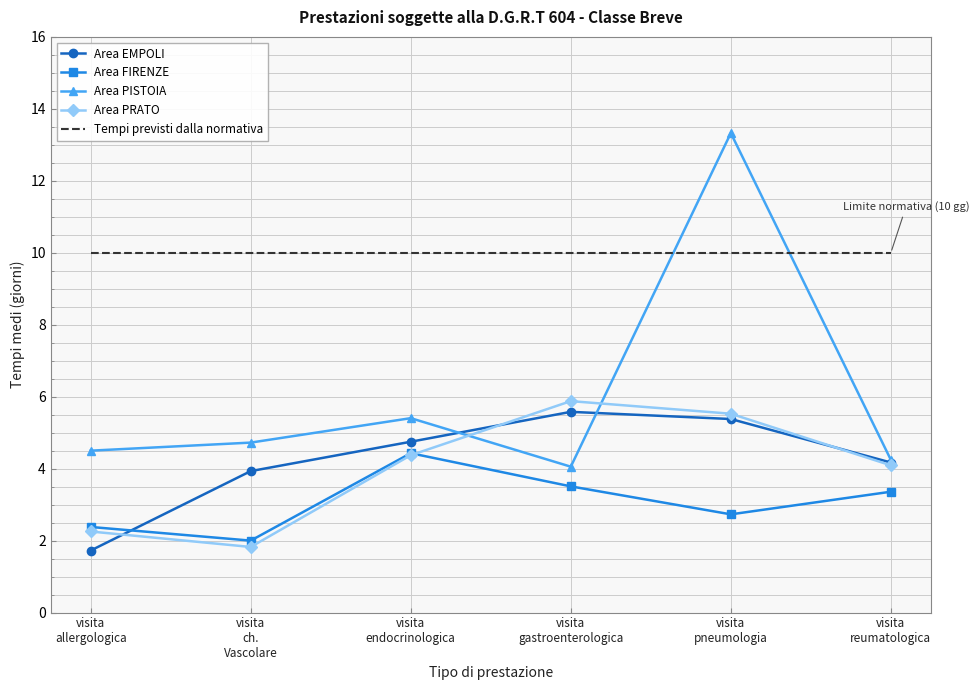

What value does the Area PISTOIA series have at visita
endocrinologica?

5.4